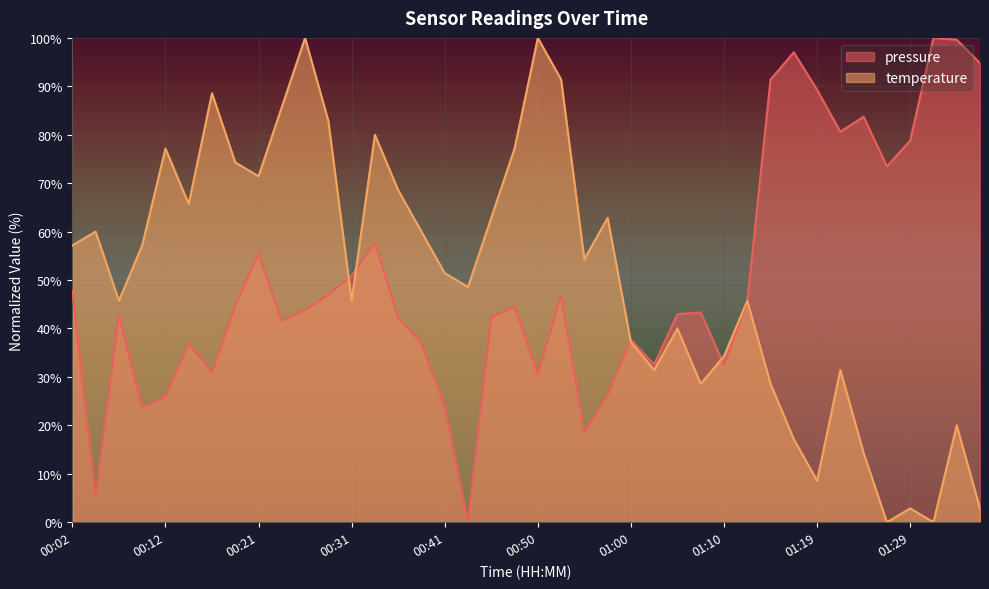

How many lines are shown in the chart?

2